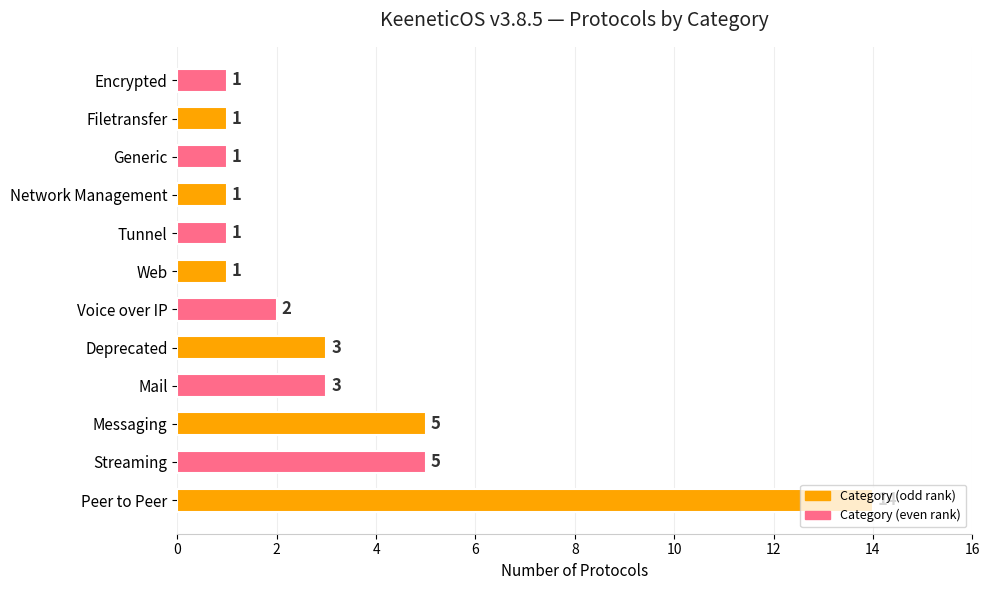

What is the ratio of the value at Web to the value at Voice over IP?

0.5